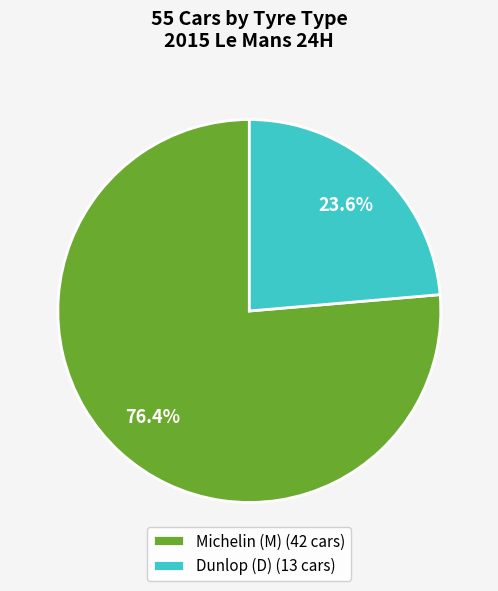

What is the smallest slice in the pie chart?

Dunlop (D) (13 cars)